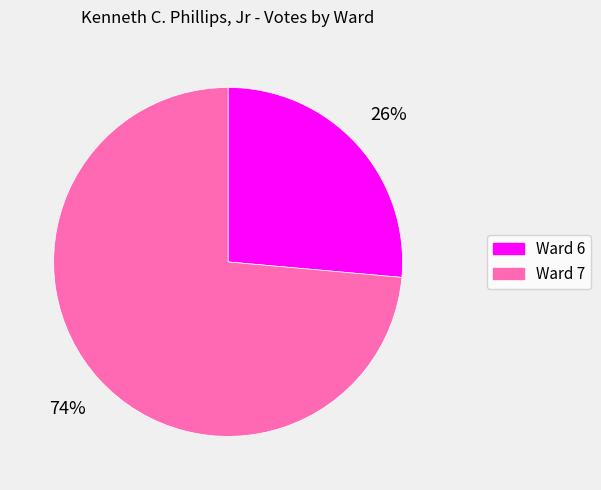

How many slices are in this pie chart?

2